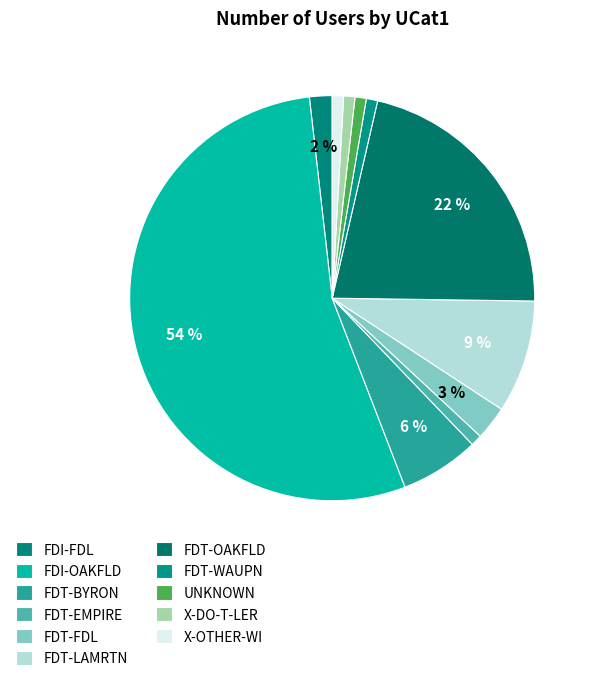

What percentage is the FDT-BYRON slice, to the nearest percent?

6%